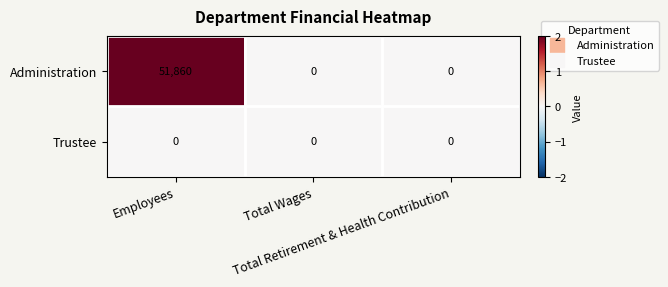

Rank the series by their average value, from highest to lowest.

Administration, Trustee